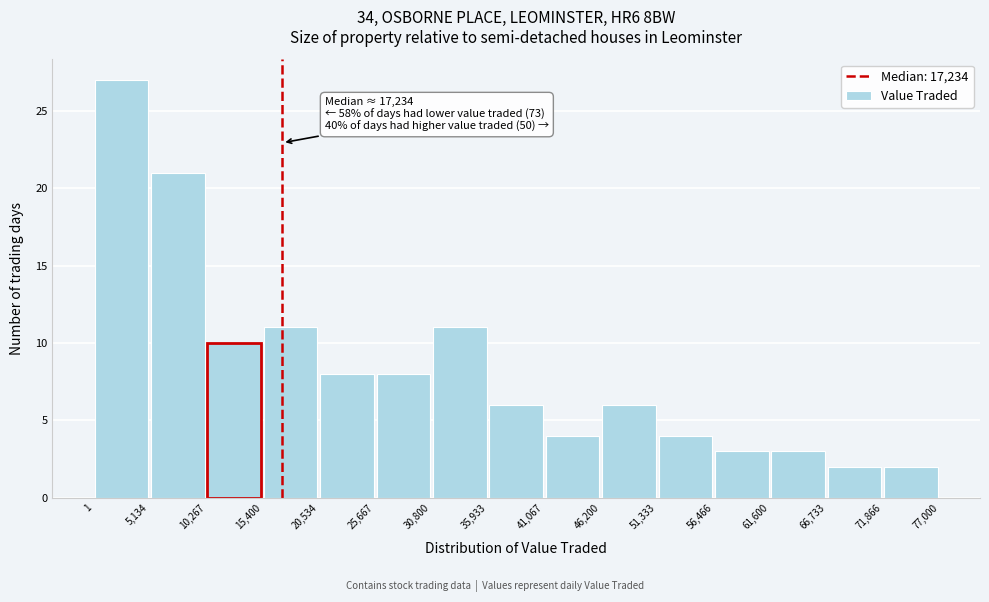

Which range on the x-axis has the tallest bar?

1 to 5,134